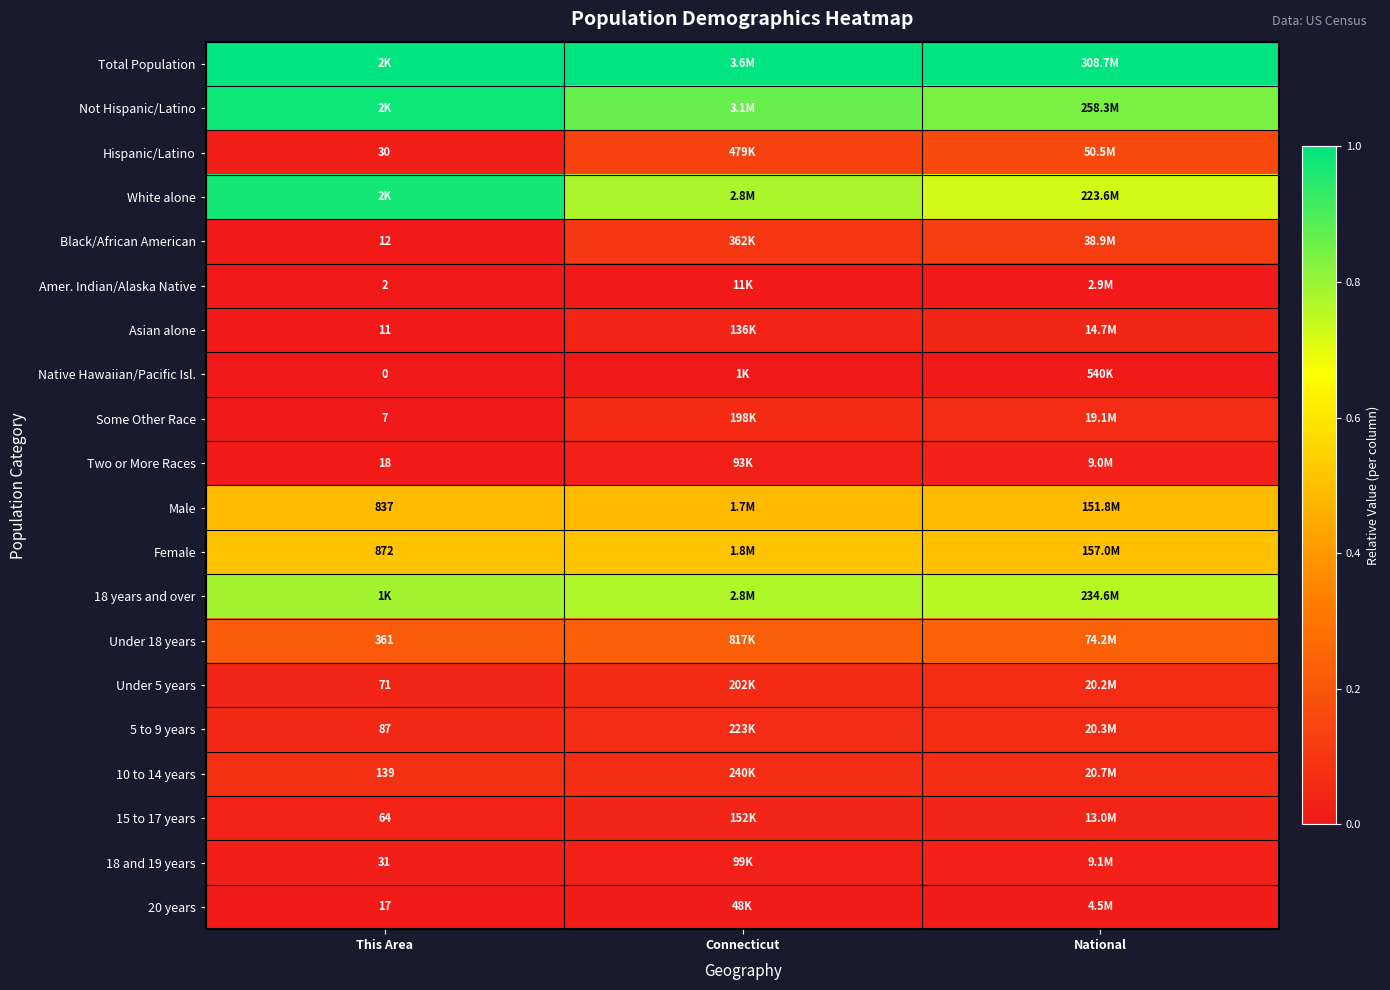

What is the highest value of the Under 5 years series?

0.1